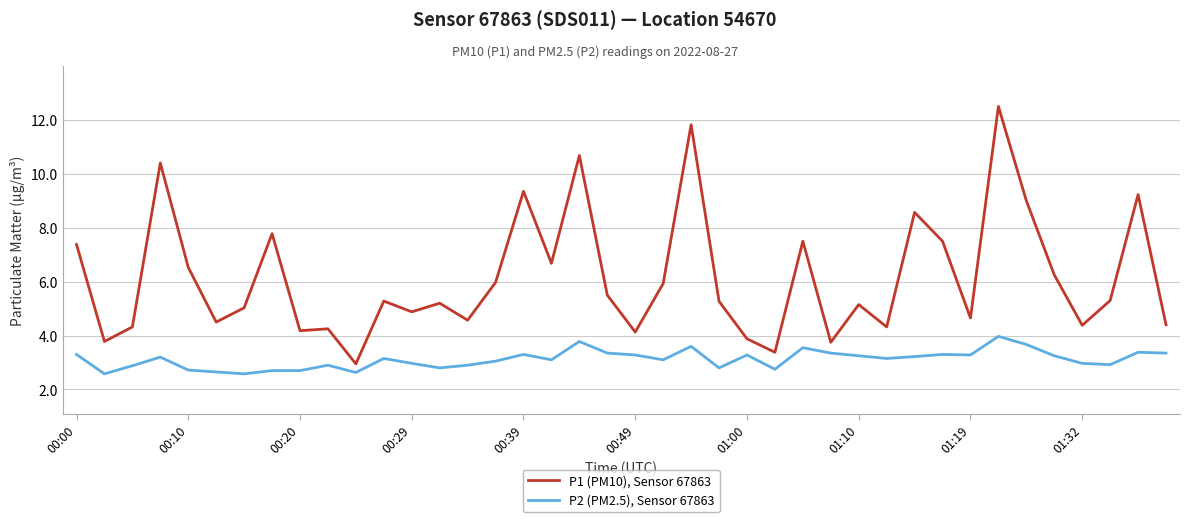

List the series in order of their peak value, highest first.

P1 (PM10), Sensor 67863, P2 (PM2.5), Sensor 67863